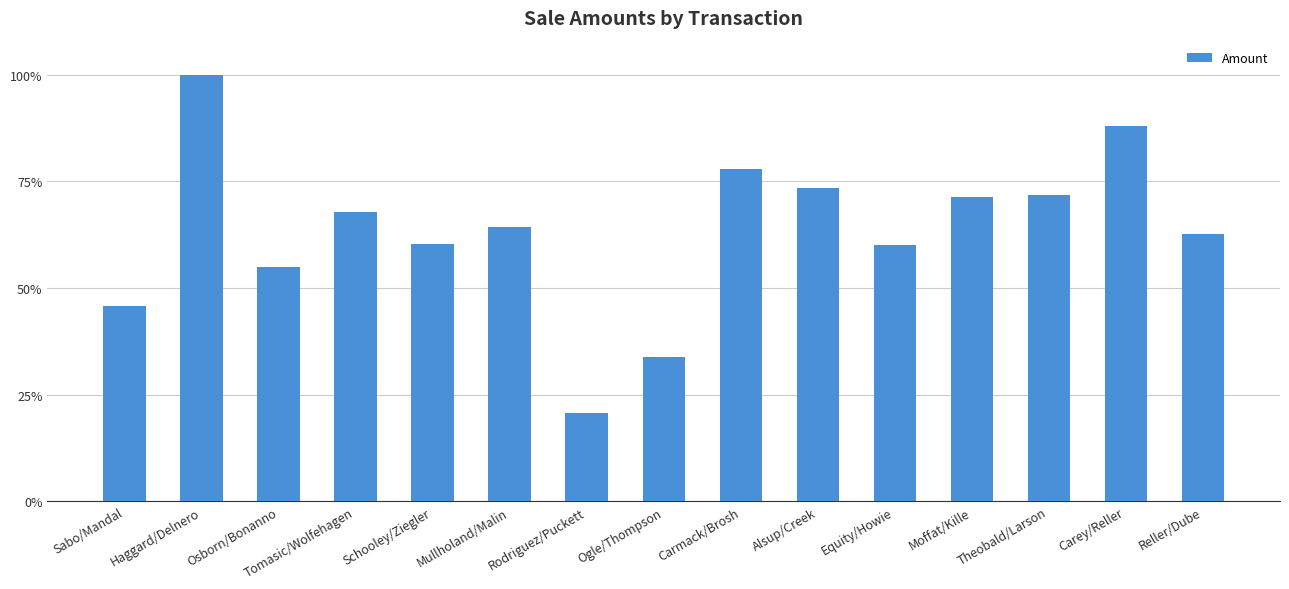

What value does the data have at Alsup/Creek?

73.4